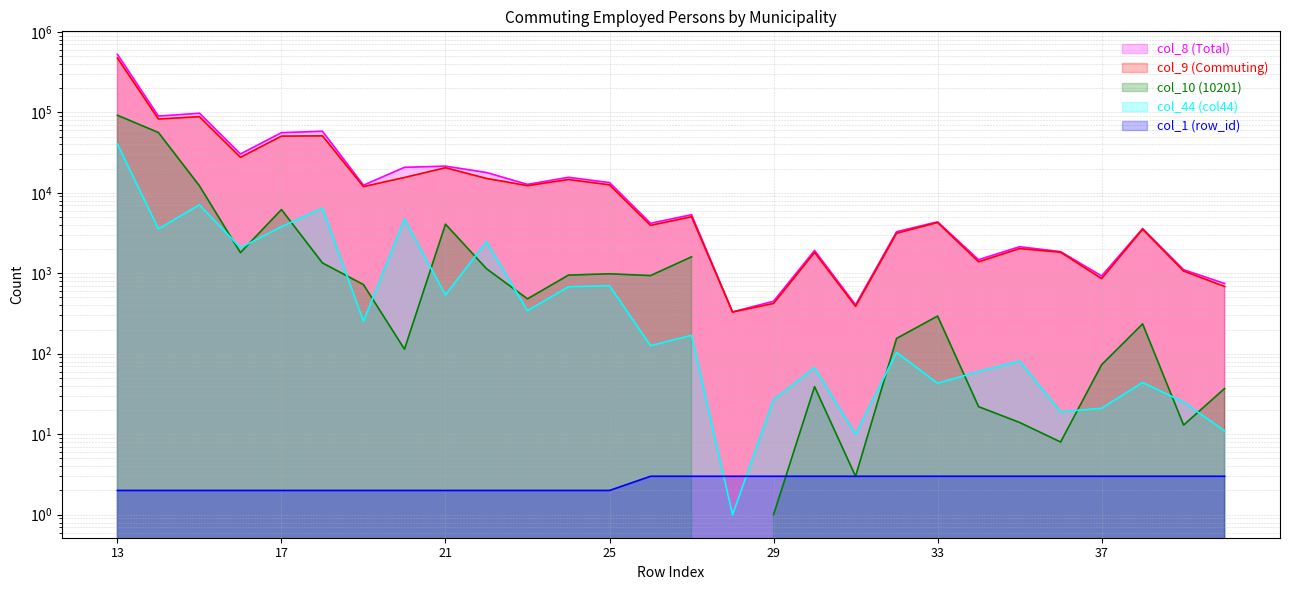

In col_9 (Commuting), how many points are higher than both neighbors (excluding endpoints)?

9